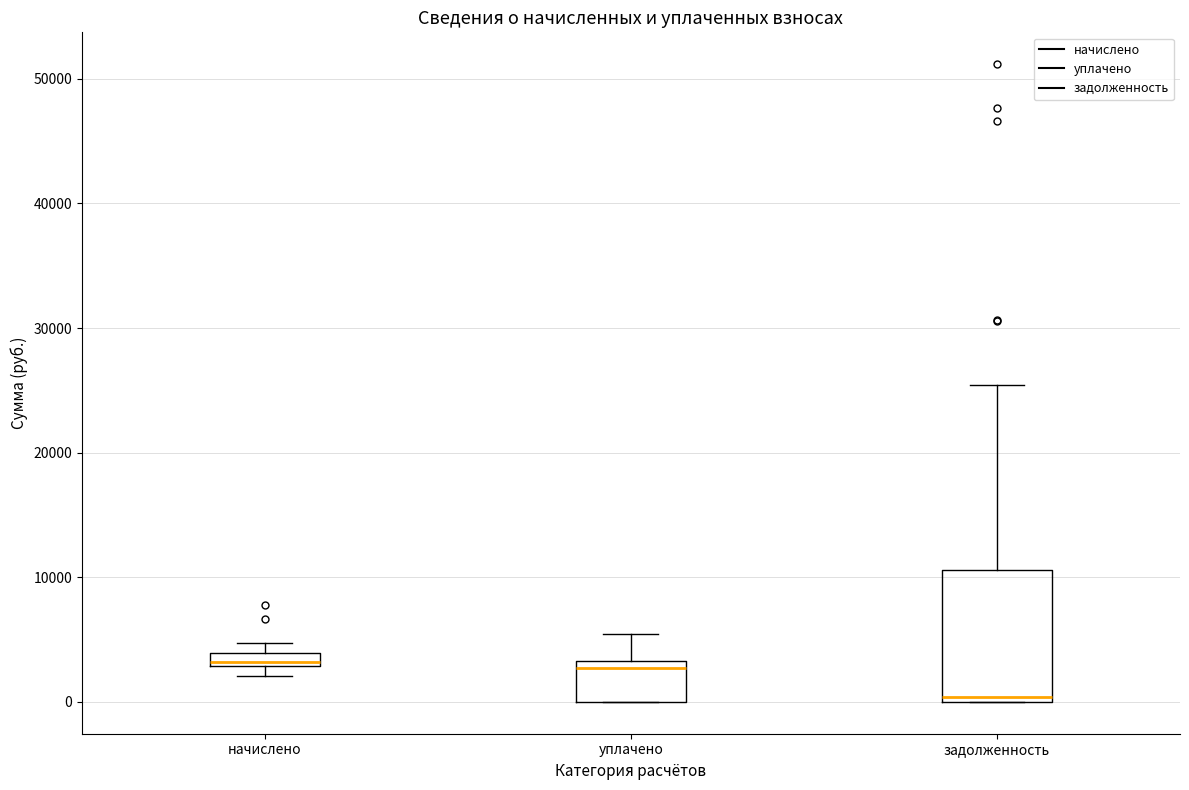

Comparing the boxes themselves (not the whiskers), which one is the tallest?

задолженность